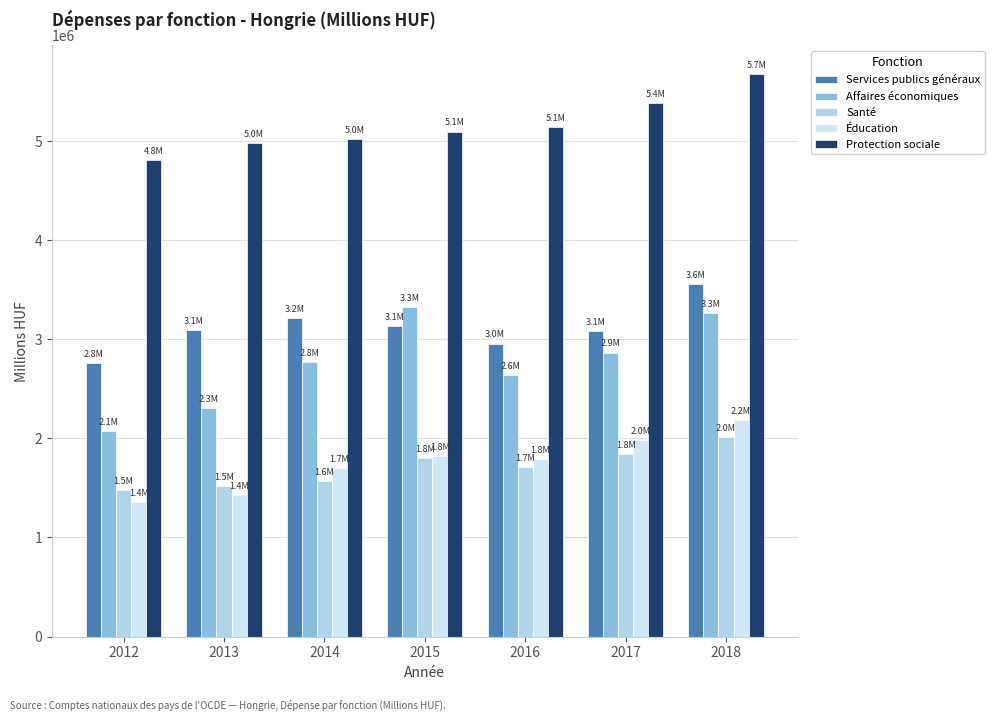

True or false: Santé has a value of 1839696 at 2017.

True